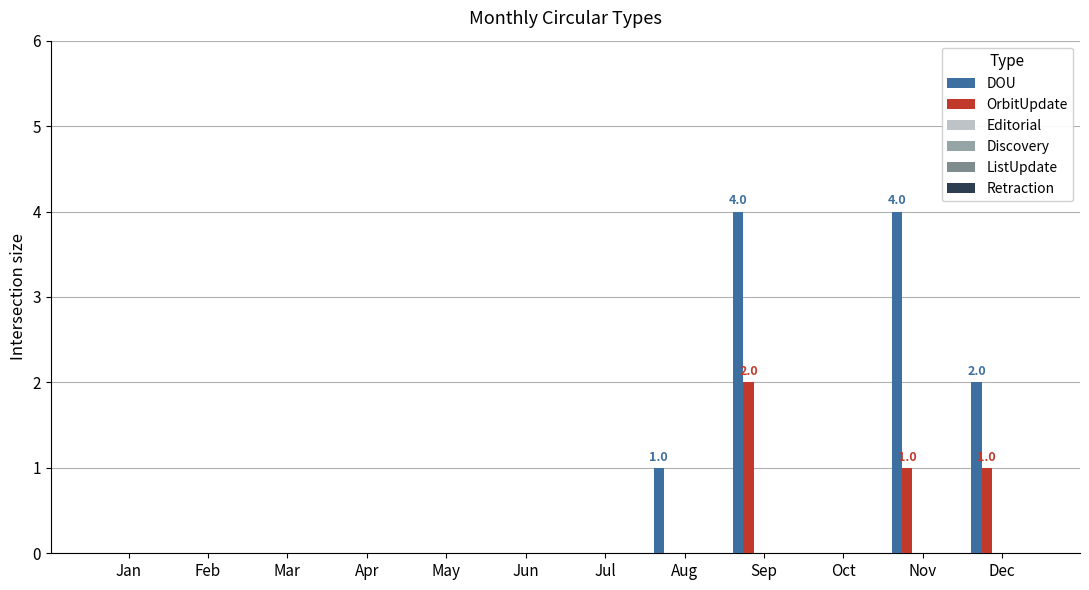

What is the sum of all DOU values?

11